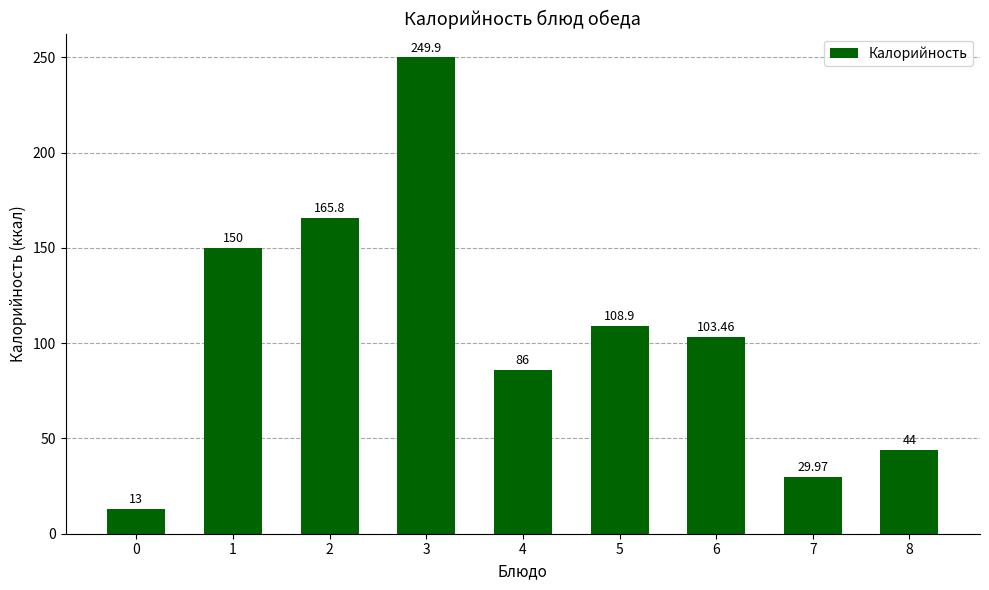

What is the difference between the second highest and minimum values?

152.8